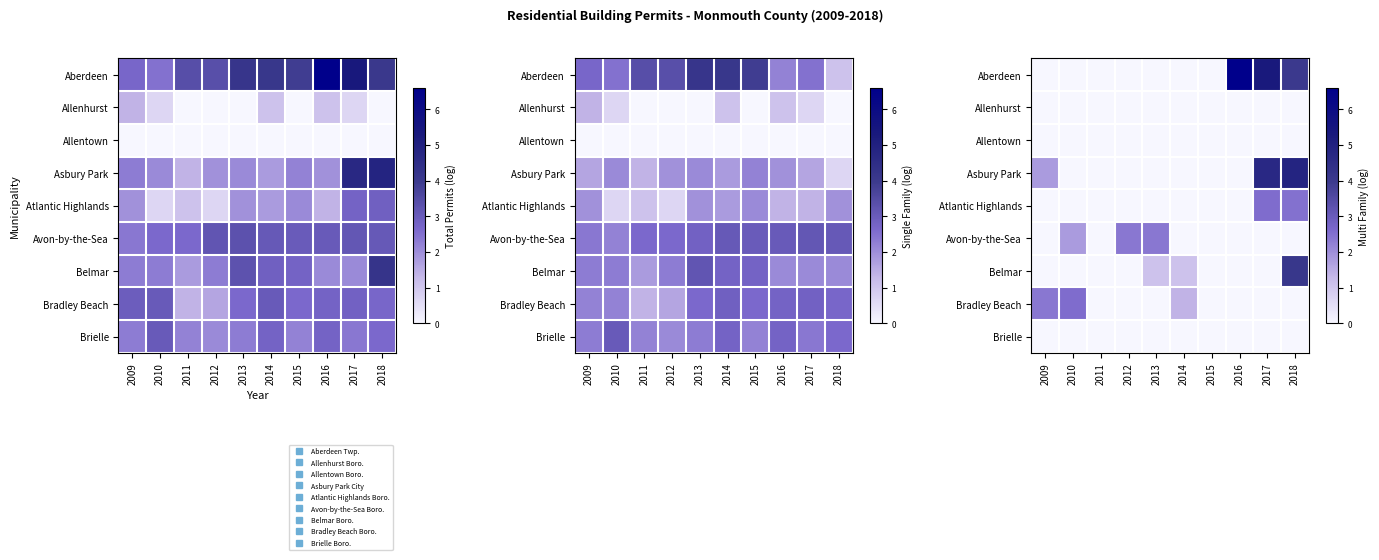

Which series has the widest spread of values?

Aberdeen